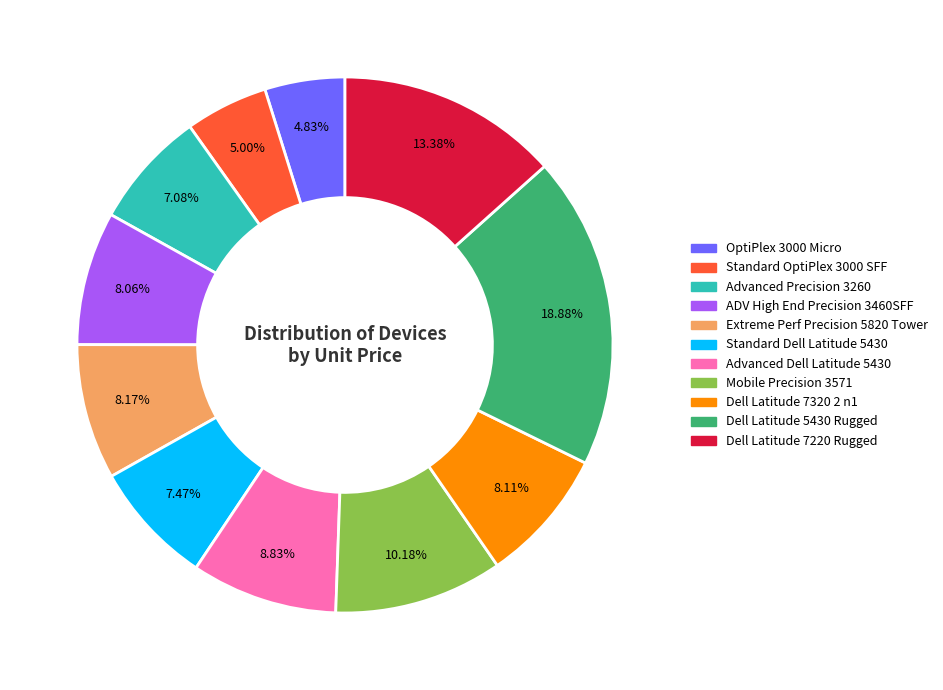

To the nearest percent, what portion does Standard Dell Latitude 5430 represent?

7%